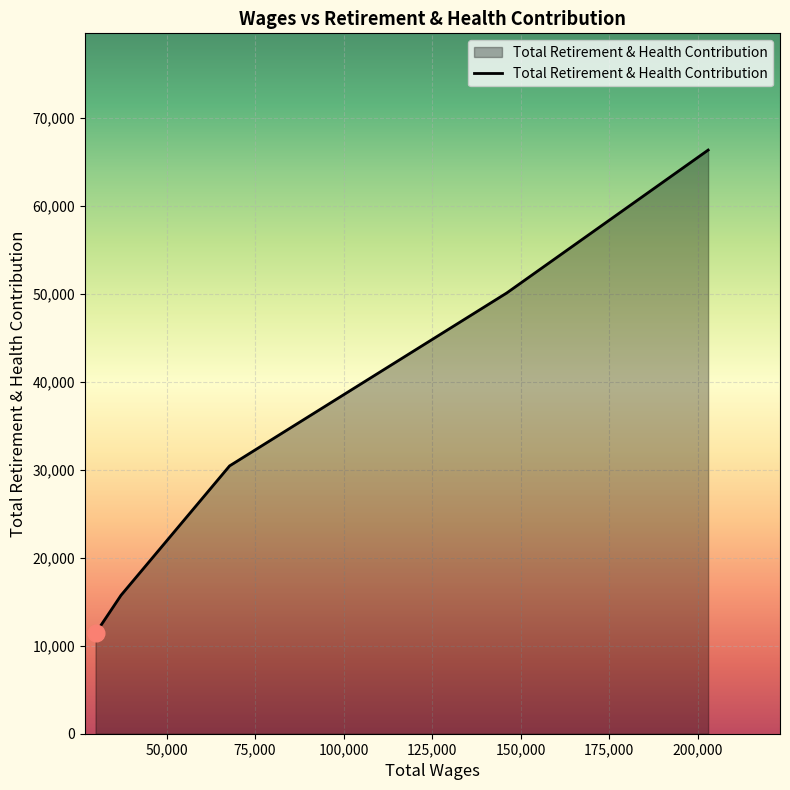

What is the sum of all values?

174083